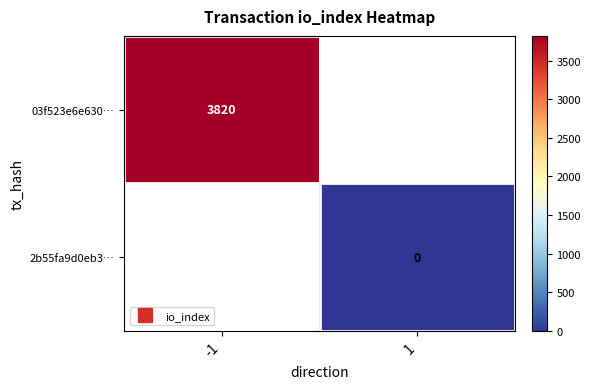

How many positive values does the 03f523e6e630… series have?

1